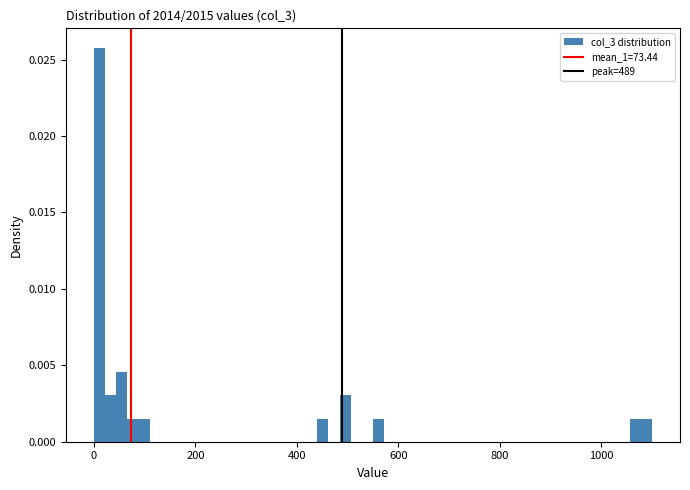

Read against the x-axis, roughly where is the centre of the tallest bar?

20